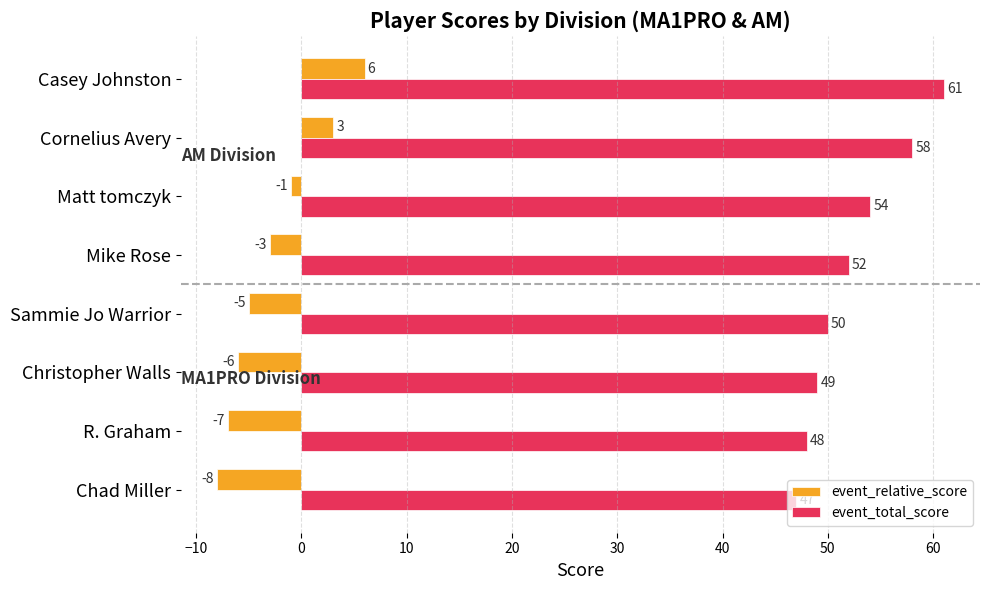

Is it true that event_relative_score equals 9 at Casey Johnston?

False